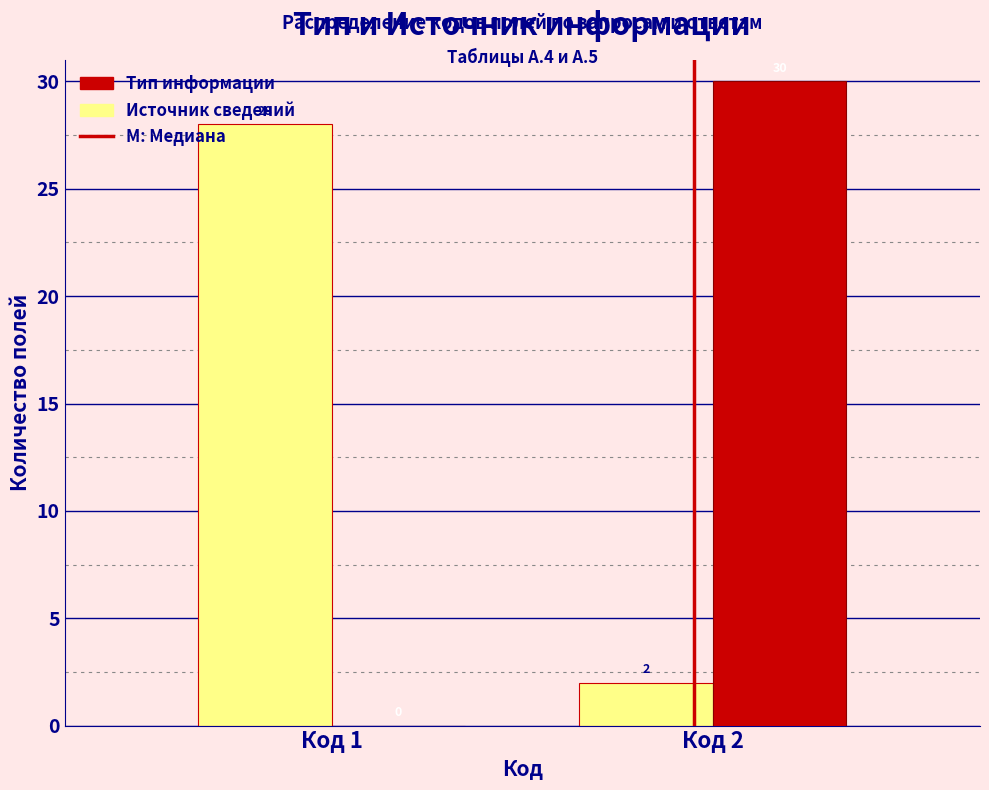

What is the approximate value of Источник сведений at Код 1, to the nearest 5?

30